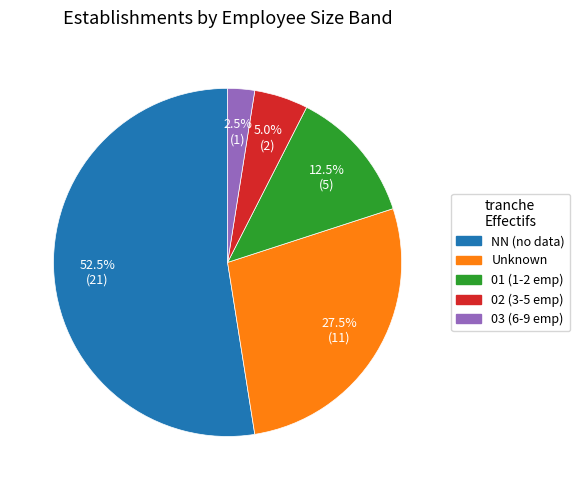

Does any single category account for the majority?

Yes